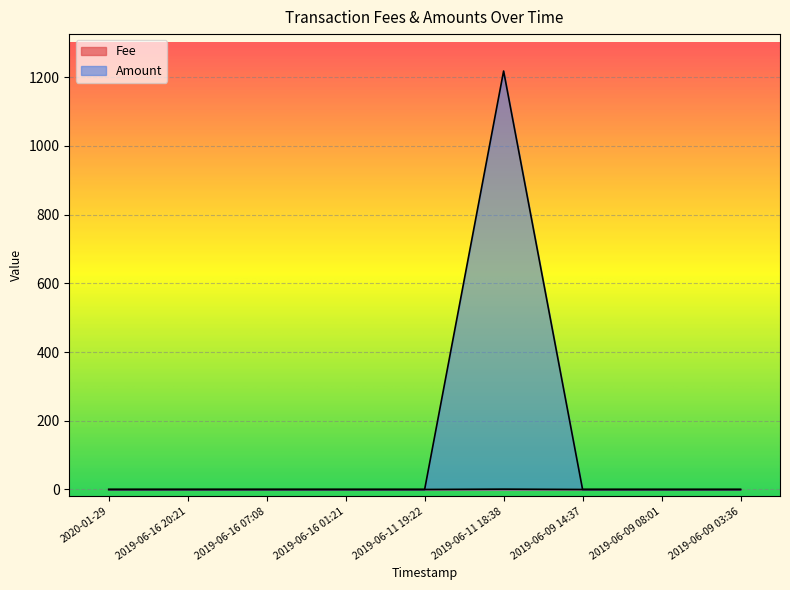

Reading right to left, what are all the values shown in this chart?

Fee: 2019-06-09 03:36=0.0	2019-06-09 08:01=0.0	2019-06-09 14:37=0.0	2019-06-11 18:38=1.0	2019-06-11 19:22=0.0	2019-06-16 01:21=0.1	2019-06-16 07:08=0.1	2019-06-16 20:21=0.1	2020-01-29=0.1
Amount: 2019-06-09 03:36=0.0	2019-06-09 08:01=0.0	2019-06-09 14:37=0.0	2019-06-11 18:38=1217.6	2019-06-11 19:22=0.0	2019-06-16 01:21=0.0	2019-06-16 07:08=0.0	2019-06-16 20:21=0.0	2020-01-29=0.0